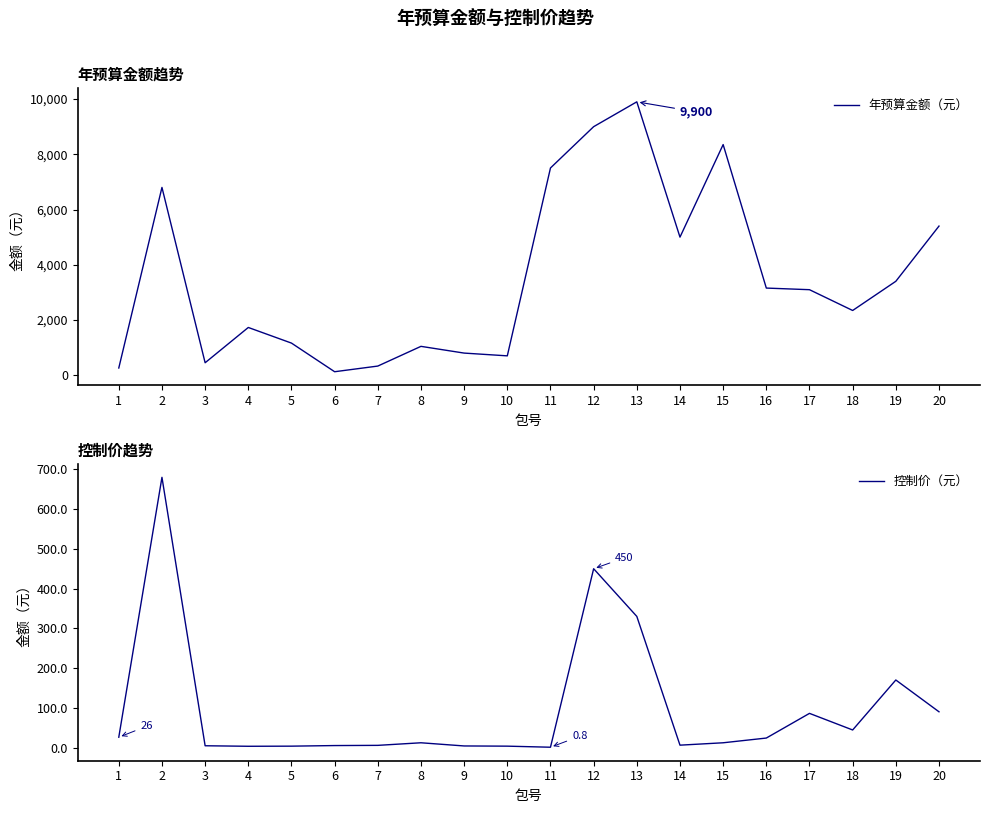

True or false: 年预算金额（元） and 控制价（元） cross at least once.

False